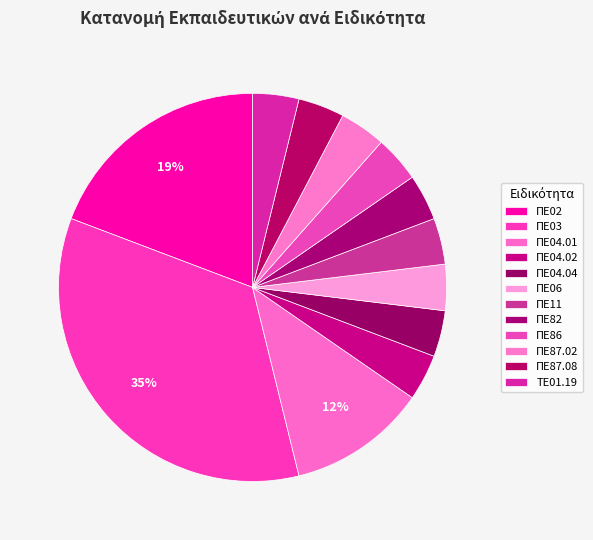

How many segments does this pie chart have?

12